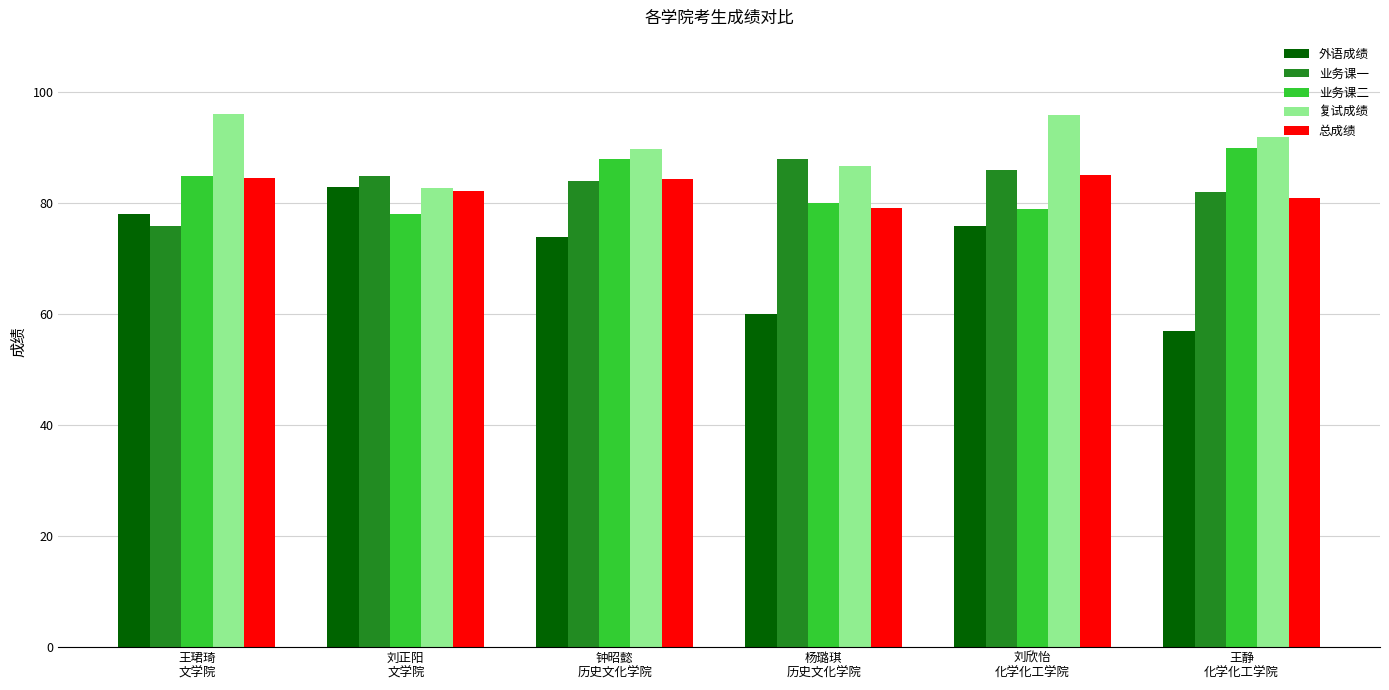

What is the difference between the maximum and minimum values in the 业务课一 series?

12.0